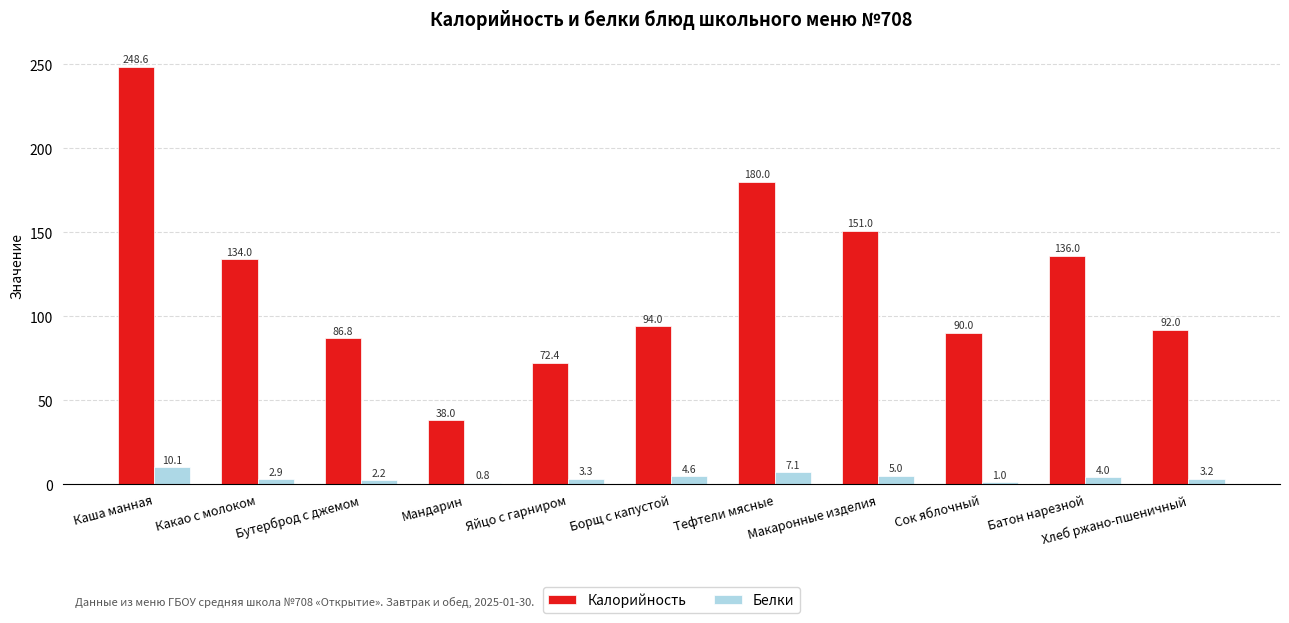

Which series has the widest spread of values?

Калорийность